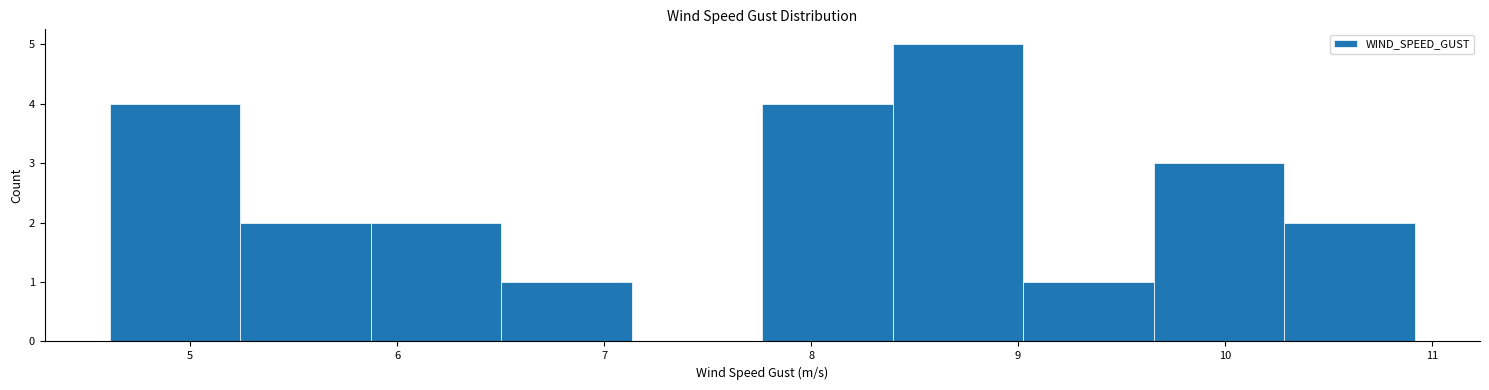

Reading left to right, transcribe this chart: for each bar, give the range it covers on the x-axis and its height. Neither the bar edges nor the heights are printed on the chart, so give them approximately, as read against the axes.

4.6 to 5.2: 4
5.2 to 5.9: 2
5.9 to 6.5: 2
6.5 to 7.1: 1
7.1 to 7.8: 0
7.8 to 8.4: 4
8.4 to 9.0: 5
9.0 to 9.7: 1
9.7 to 10.3: 3
10.3 to 10.9: 2